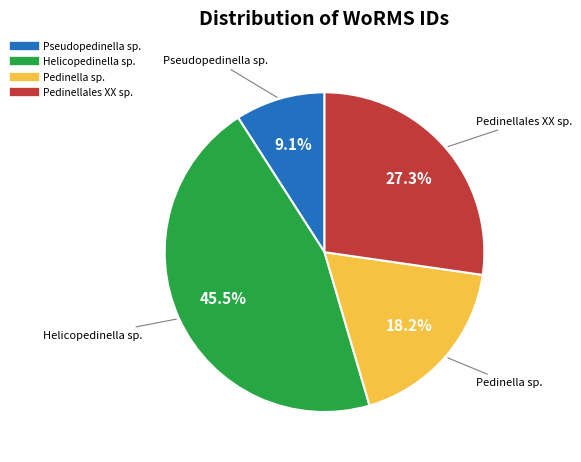

Does any single category account for the majority?

No